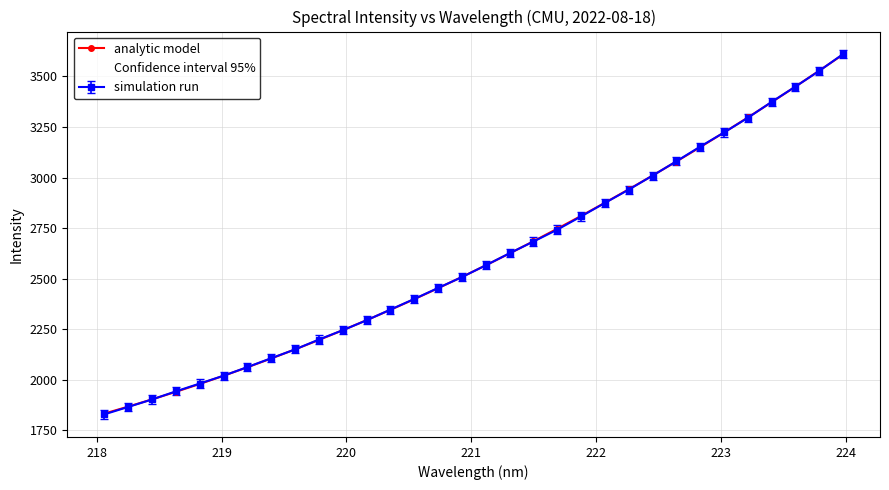

True or false: there are more than 2 points higher than both neighbors.

False